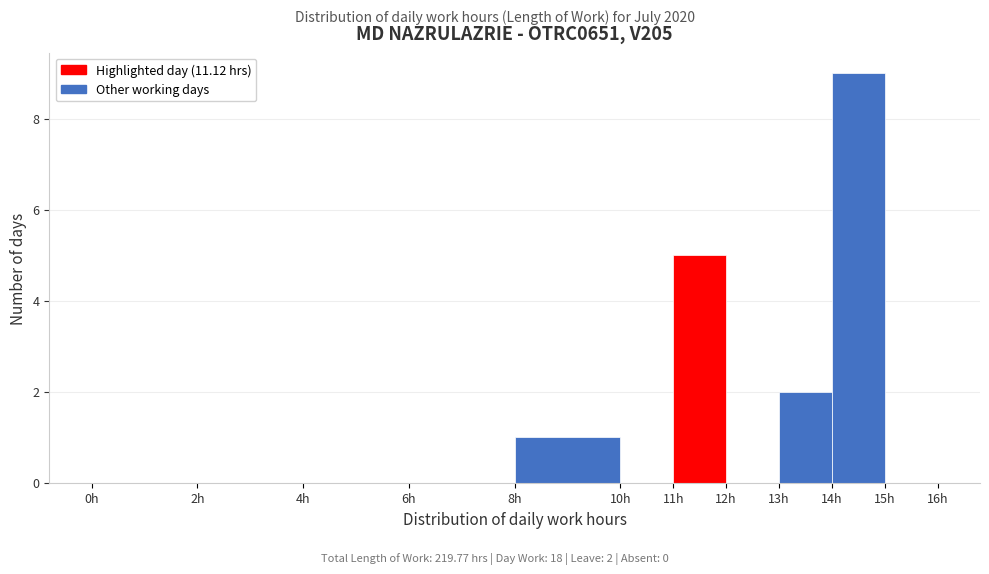

Over which range of the x-axis is the bar tallest?

14 to 15